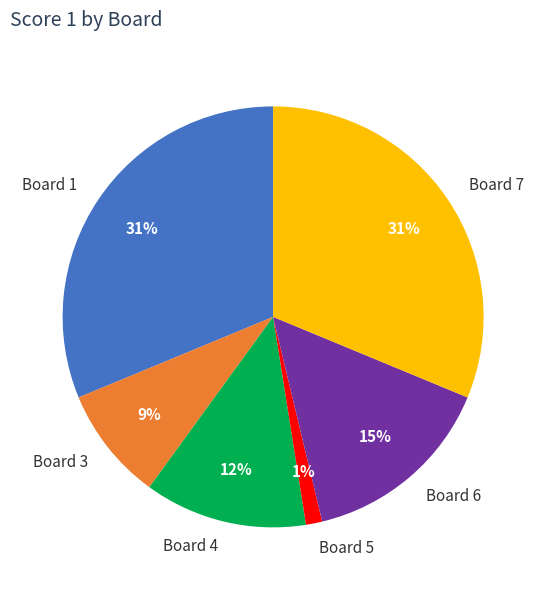

How many segments does this pie chart have?

6